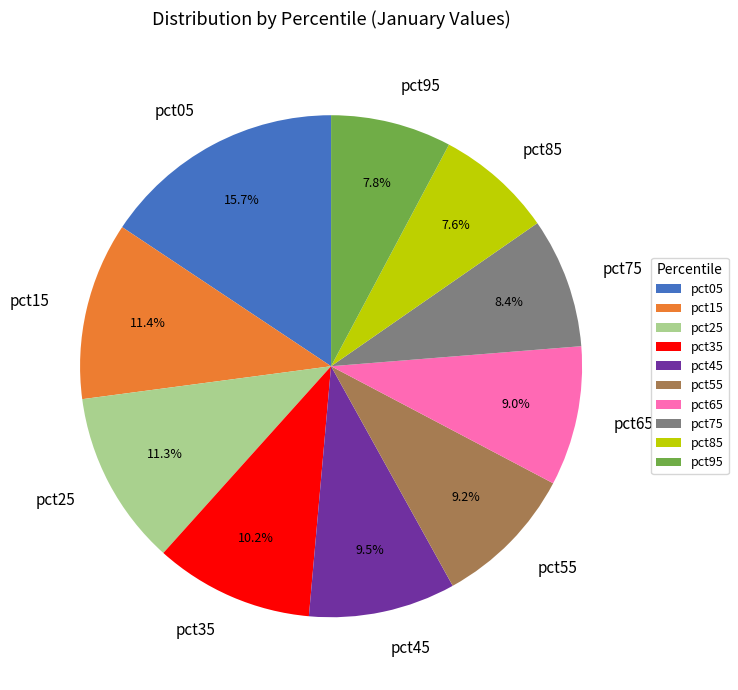

What percentage is the pct95 slice, to the nearest percent?

8%